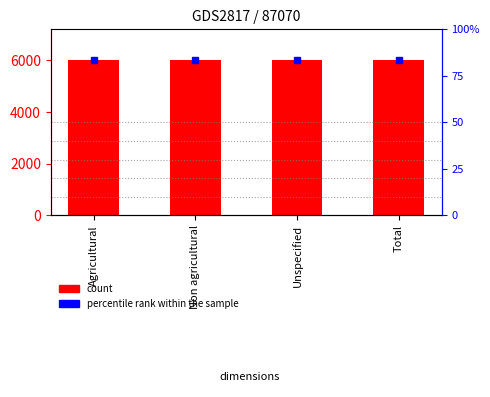

Rank the categories by value from lowest to highest.

Agricultural, Non agricultural, Unspecified, Total